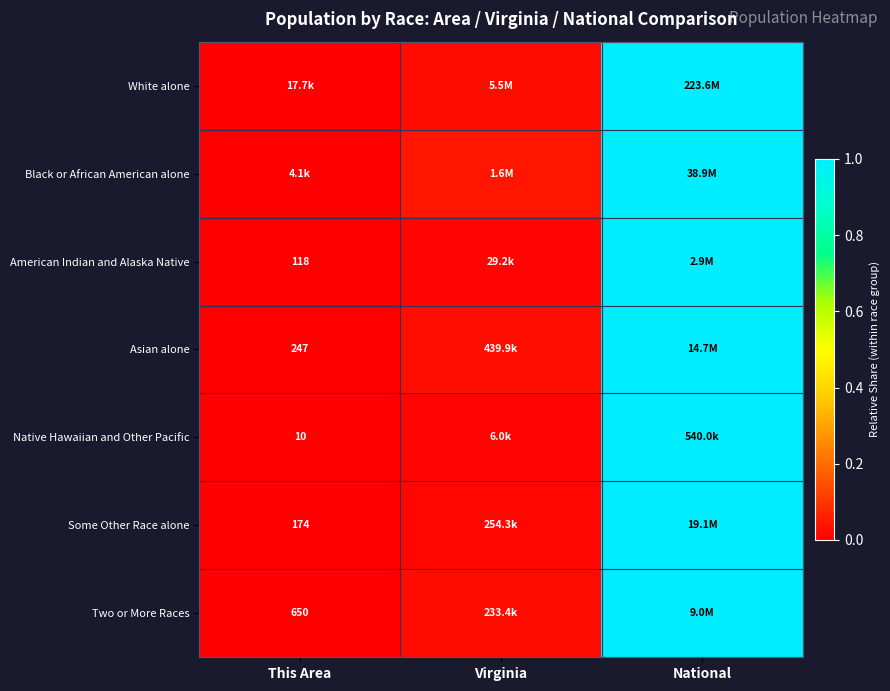

Where is Two or More Races nearest to the value 0?

This Area